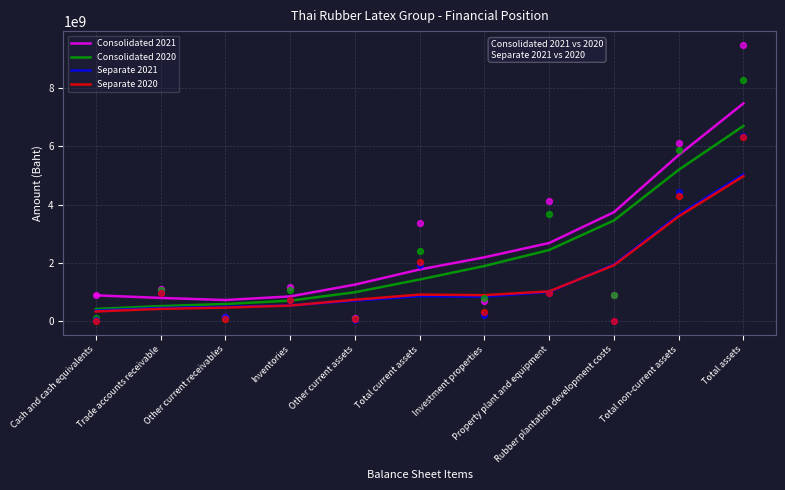

At how many categories does at least one series exceed 6769848710?

1